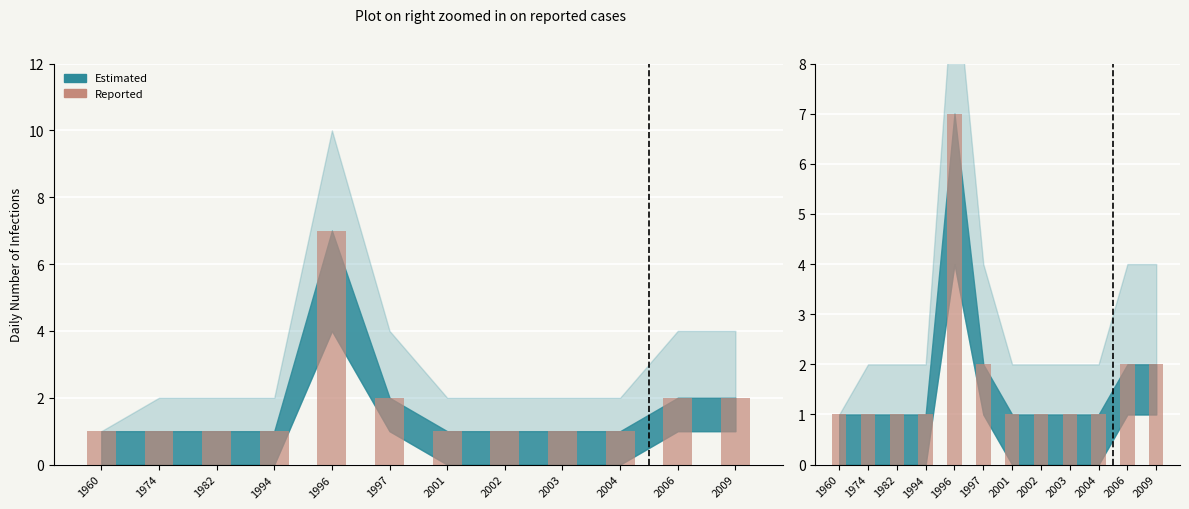

What is the sum of the values at 2006 and 1996?

9